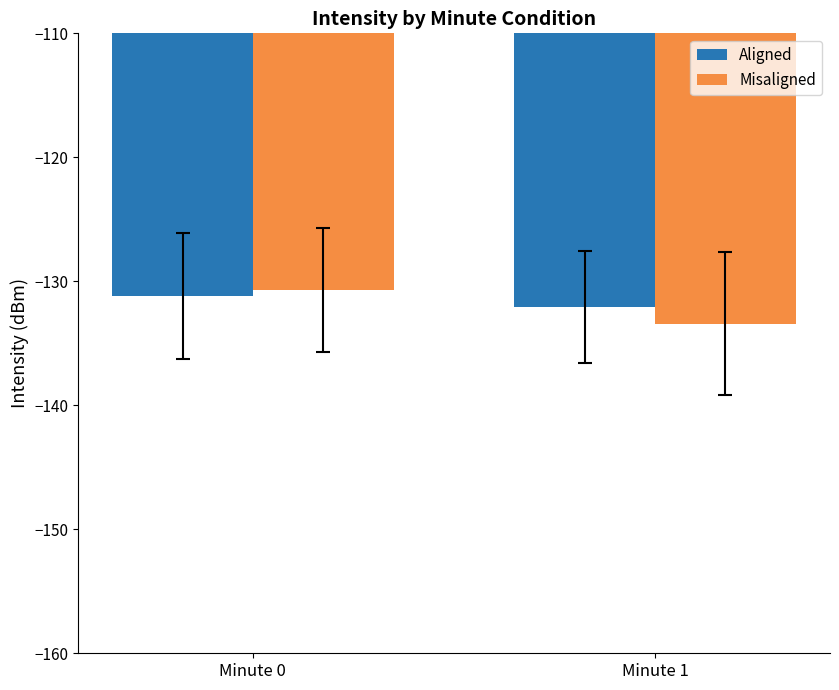

What is the difference between the maximum and minimum values in the Misaligned series?

2.7